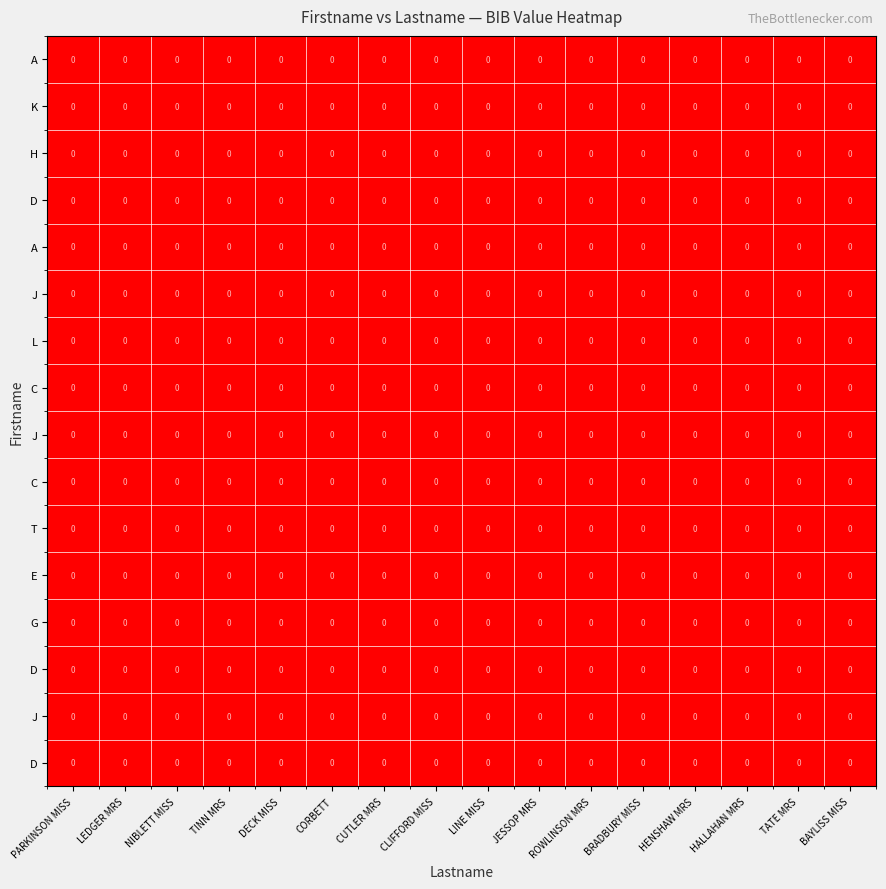

Which has a higher value, NIBLETT MISS or ROWLINSON MRS?

ROWLINSON MRS